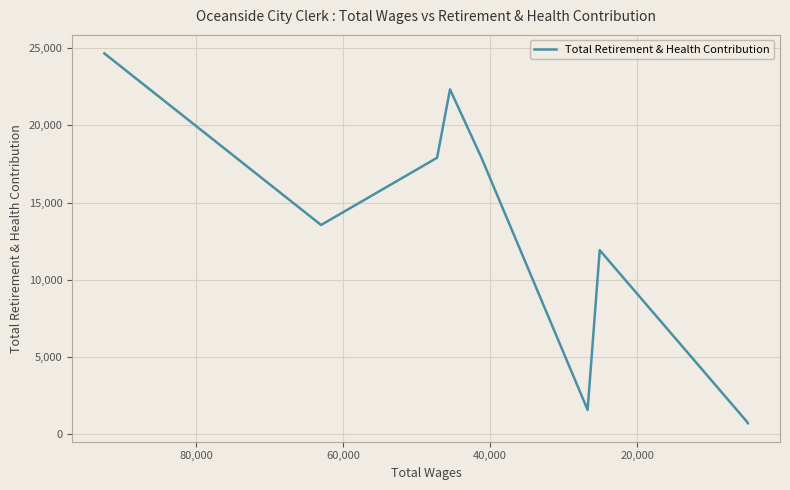

How many lines are shown in the chart?

1